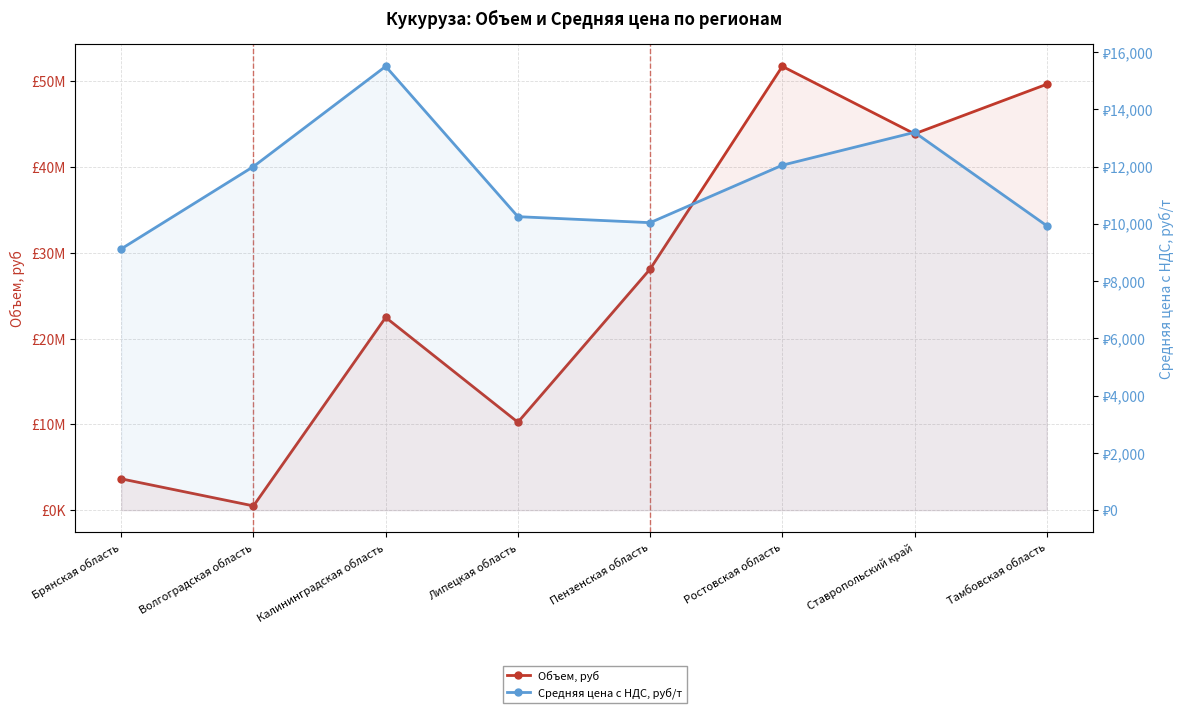

Where is the first local minimum for Средняя цена с НДС, руб/т?

Пензенская область